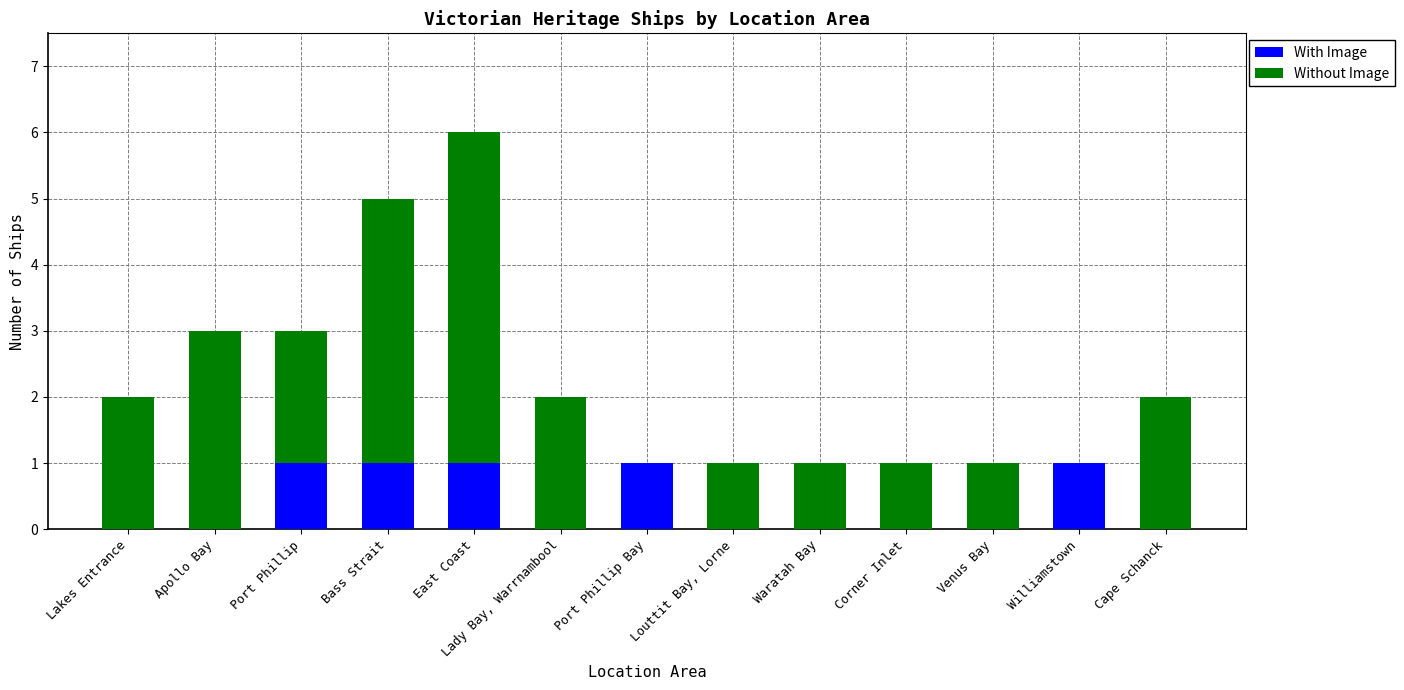

True or false: With Image has a value of 2 at Bass Strait.

False